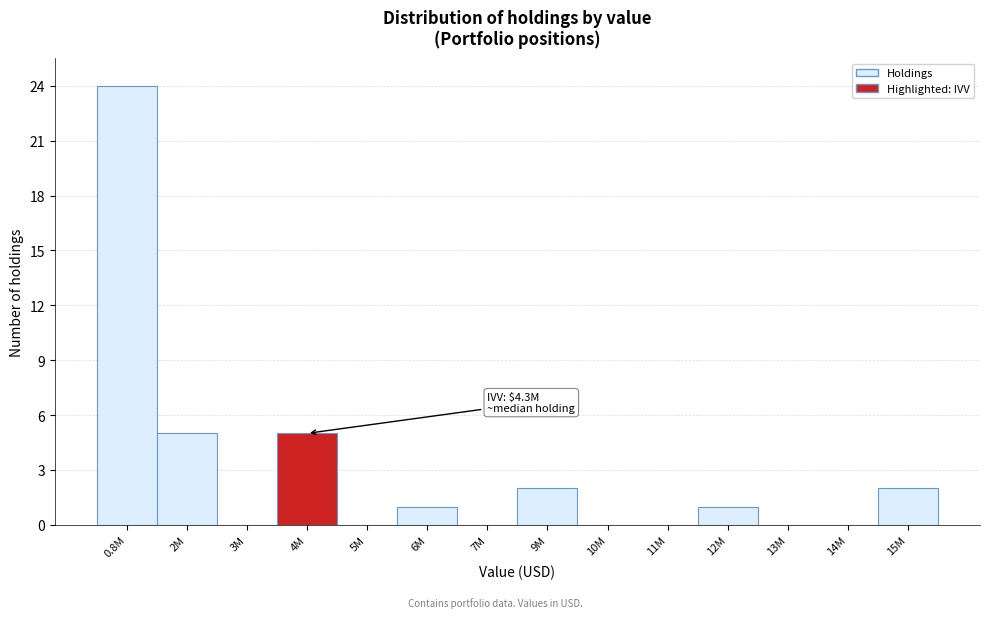

Reading left to right, transcribe all the data shown in this chart.

0.8M=24	2M=5	3M=0	4M=5	5M=0	6M=1	7M=0	9M=2	10M=0	11M=0	12M=1	13M=0	14M=0	15M=2